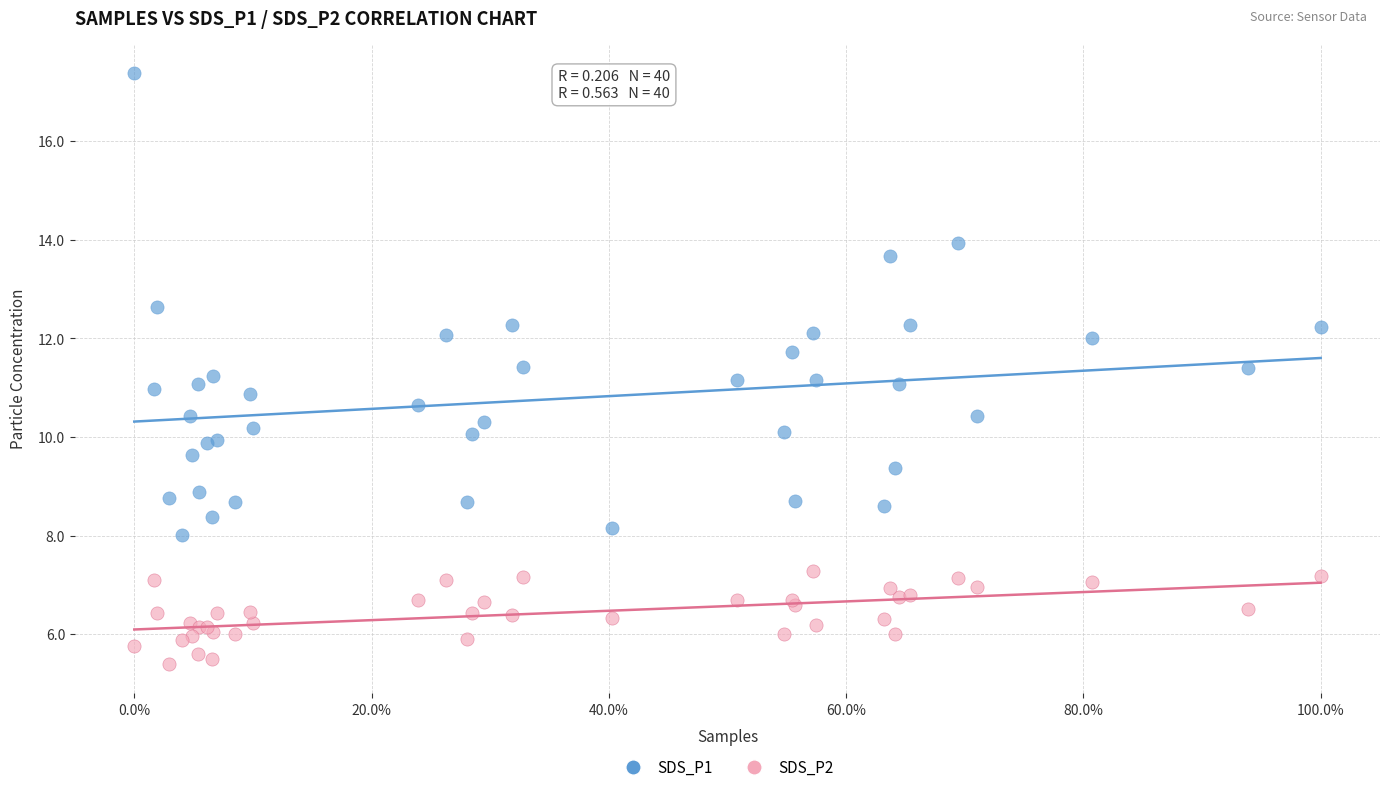

Which series has the widest spread of Y values?

SDS_P1